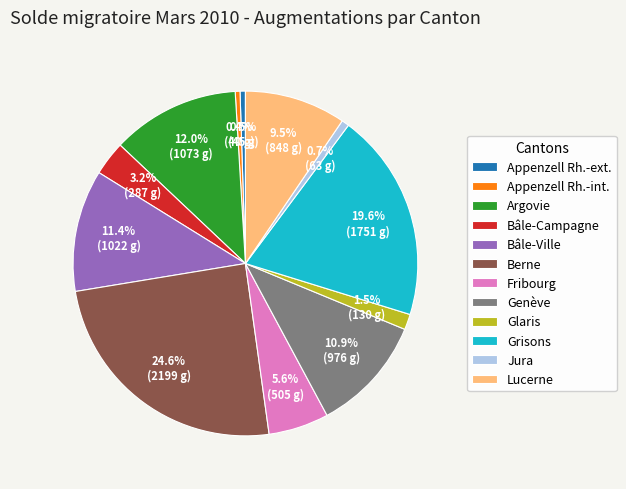

To the nearest percent, what is the difference between the largest and smallest slice percentages?

24%